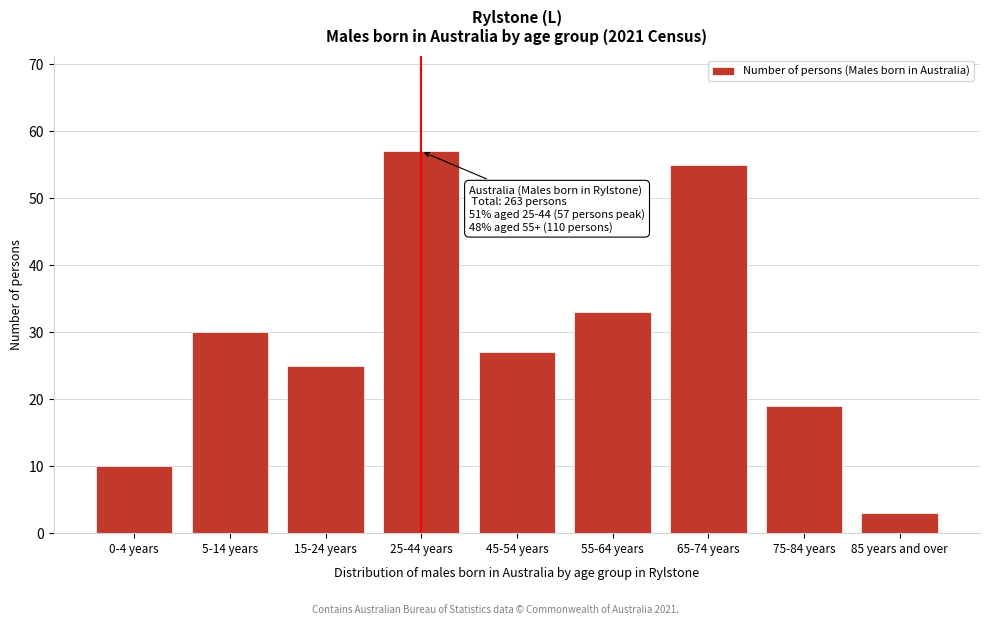

Reading left to right, extract all data points from this chart.

0-4 years=10	5-14 years=30	15-24 years=25	25-44 years=57	45-54 years=27	55-64 years=33	65-74 years=55	75-84 years=19	85 years and over=3